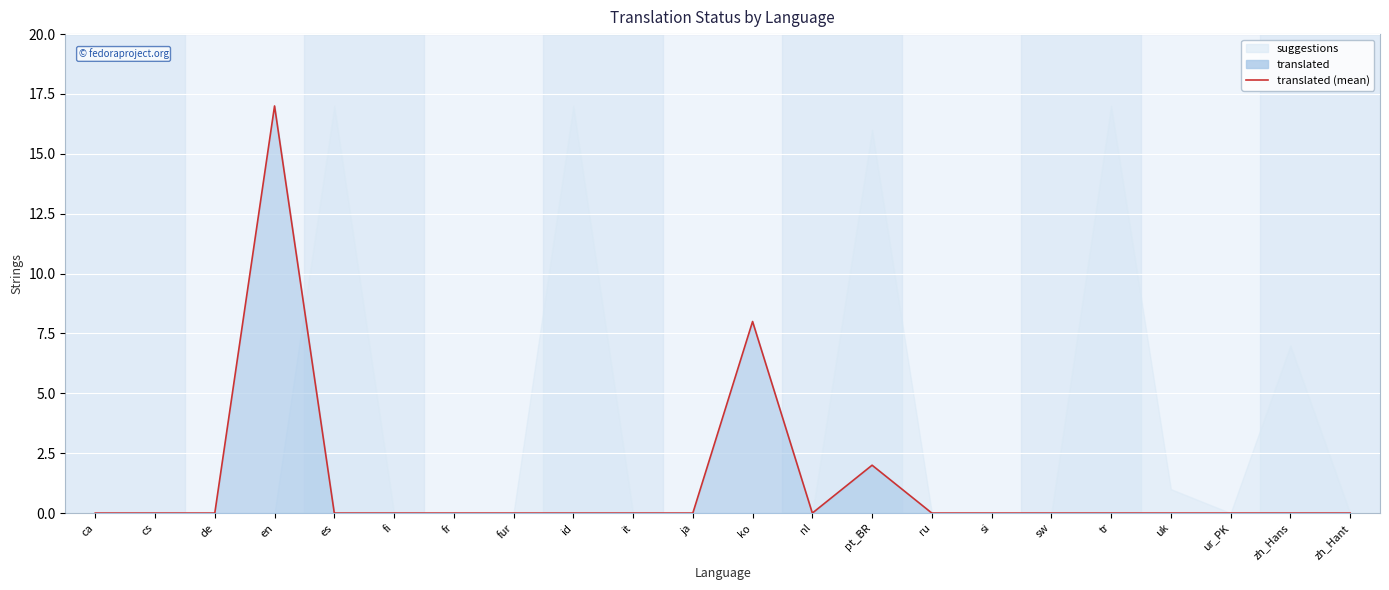

What is the greatest value displayed?

17